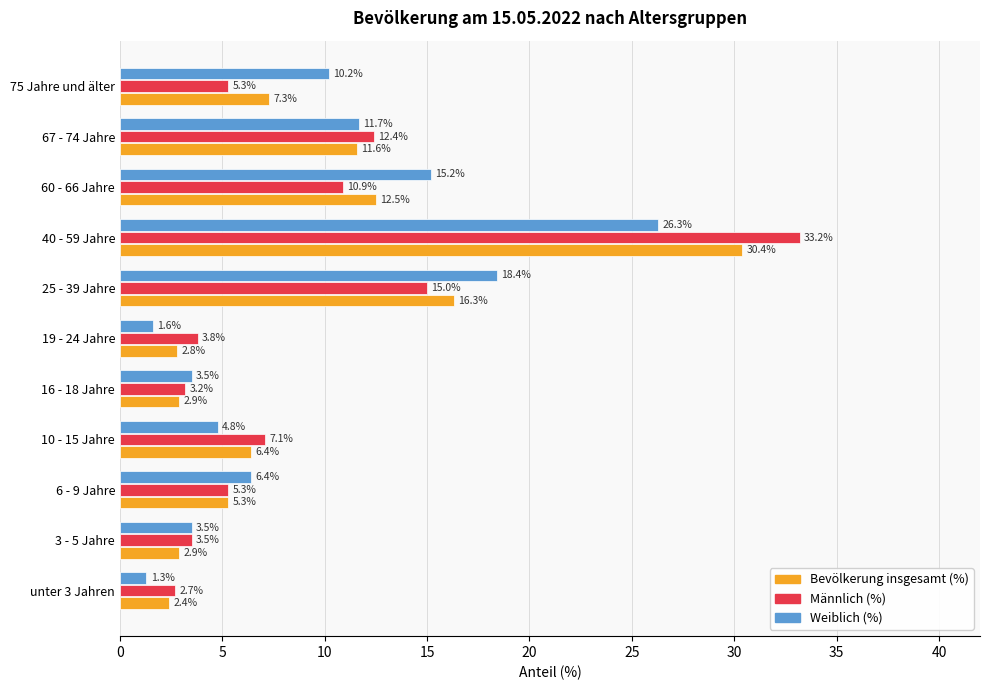

How many series are shown in this chart?

3